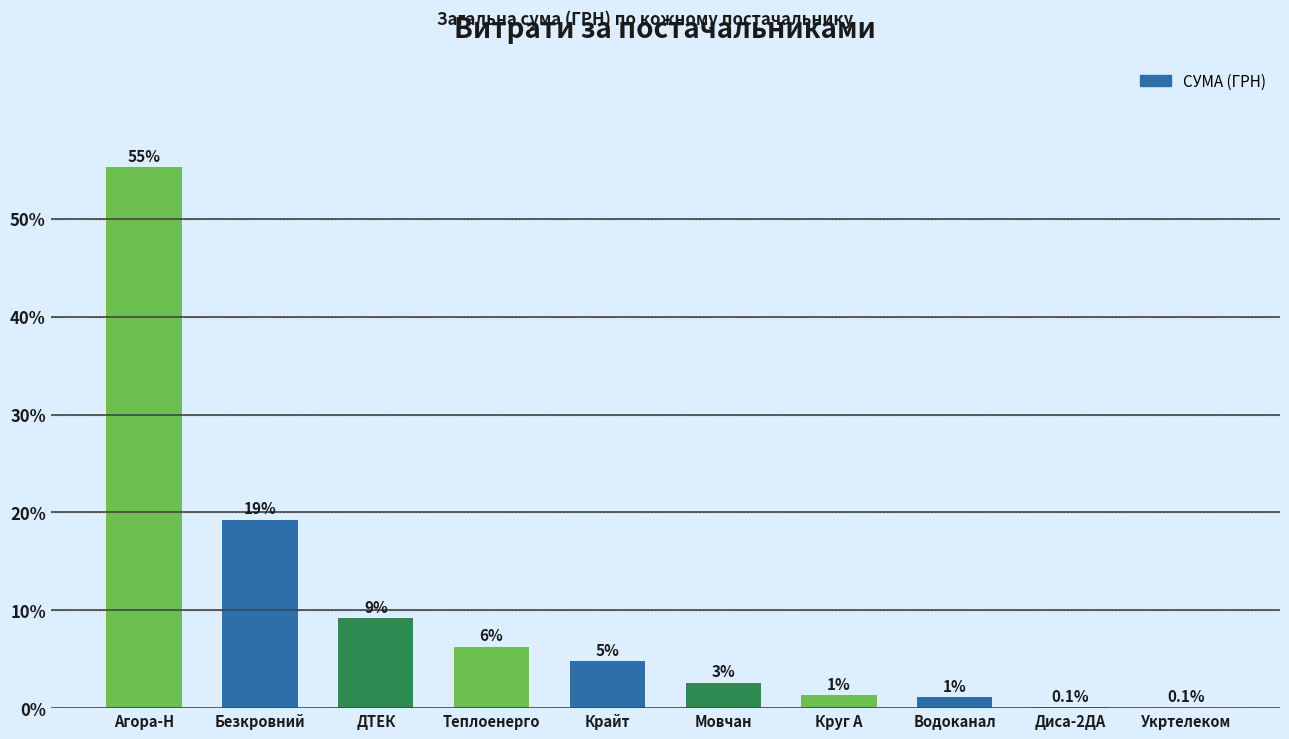

What is the change in value from ДТЕК to Водоканал?

-8.1